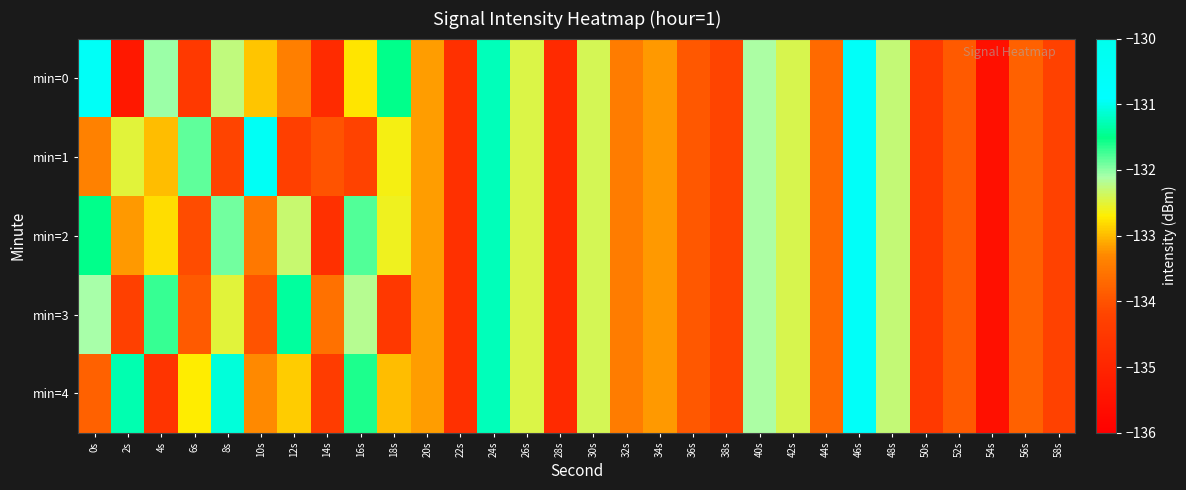

At which category does the chart reach its peak across all series?

10s